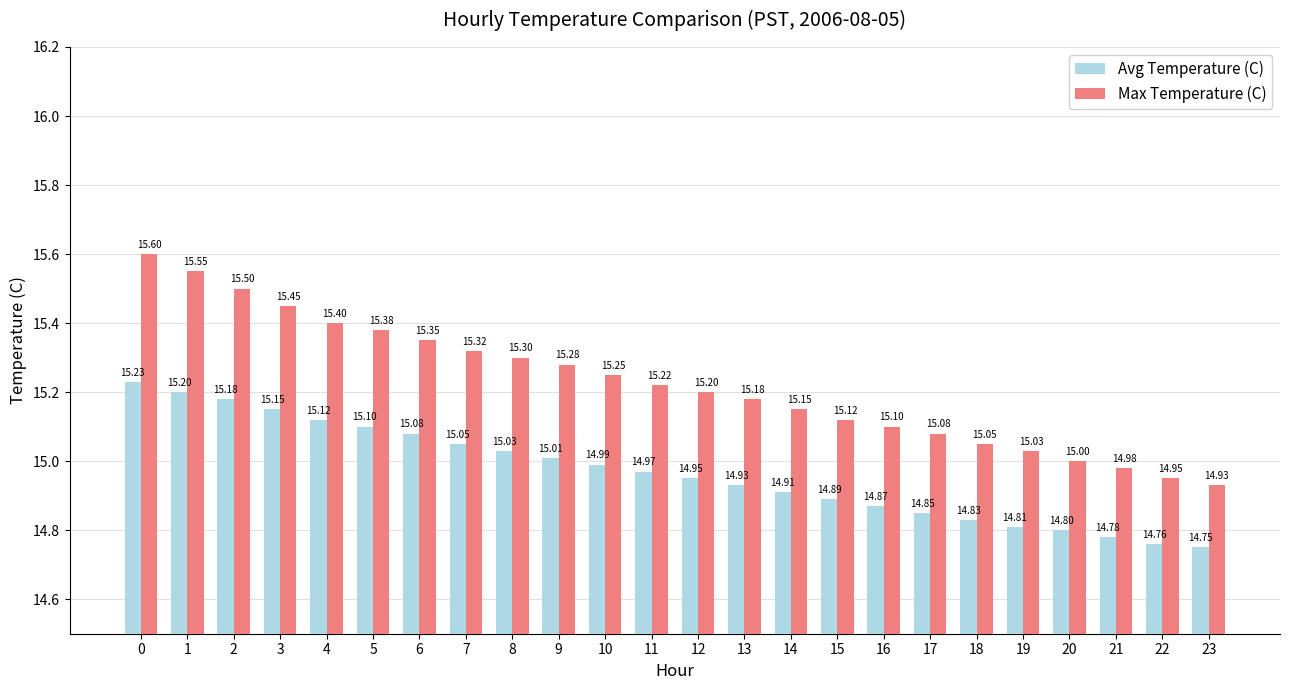

Which series has the largest total across all categories?

Max Temperature (C)